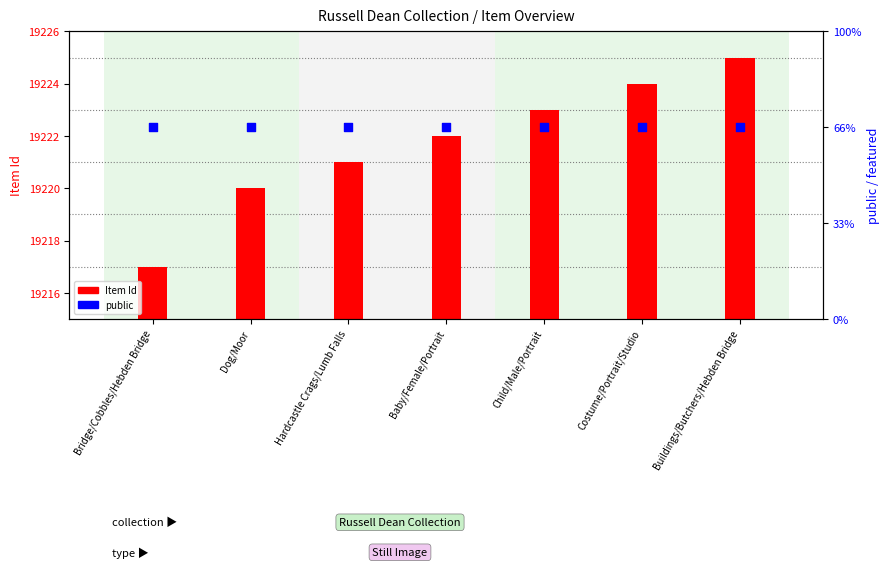

Is the value of Item Id at Child/Male/Portrait greater than the value of public at Baby/Female/Portrait?

Yes